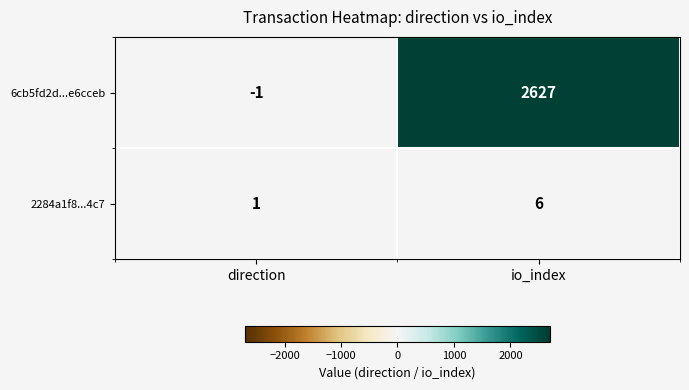

What is the total value across all series at io_index?

2633